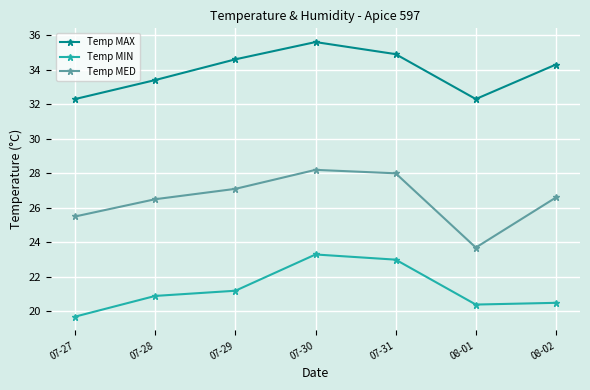

The value of Temp MAX at 07-31 is 34.9. True or false?

True